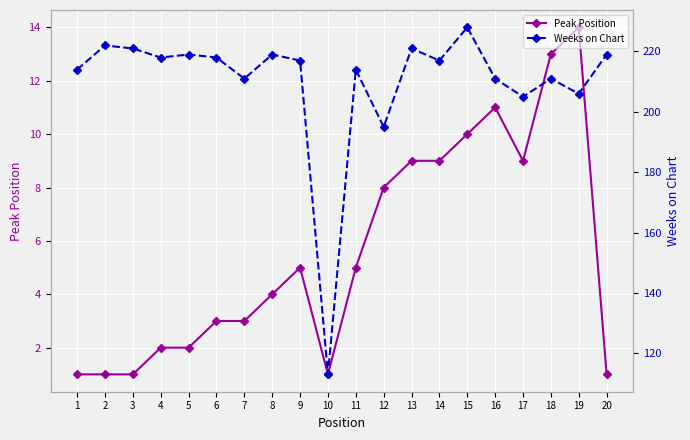

Rank the categories by Peak Position value from highest to lowest.

19, 18, 16, 15, 13, 14, 17, 12, 9, 11, 8, 6, 7, 4, 5, 1, 2, 3, 10, 20